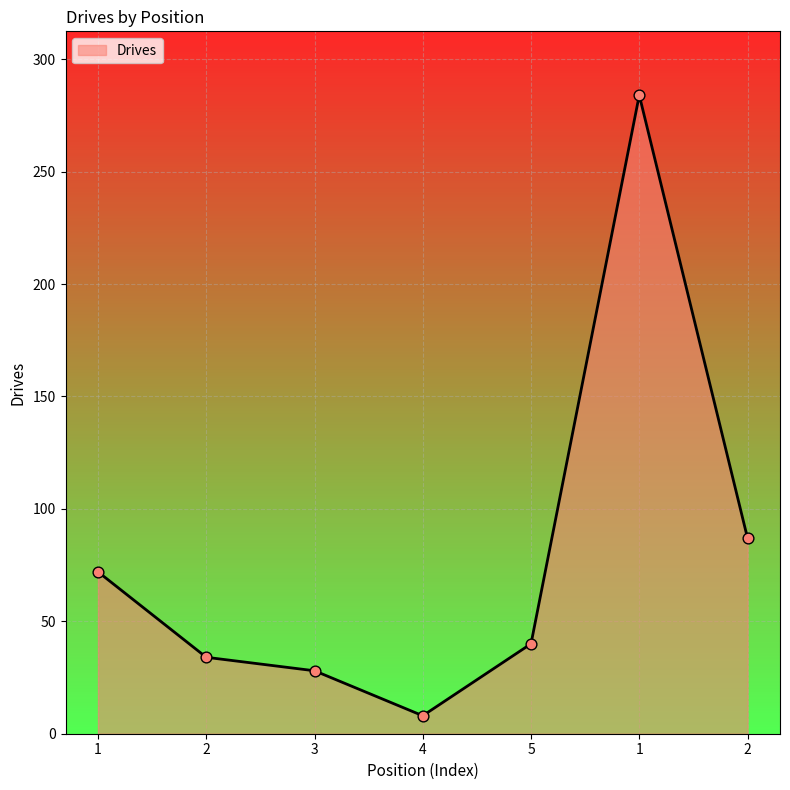

Approximately how many times larger is the value at 5 compared to 2?

1.2